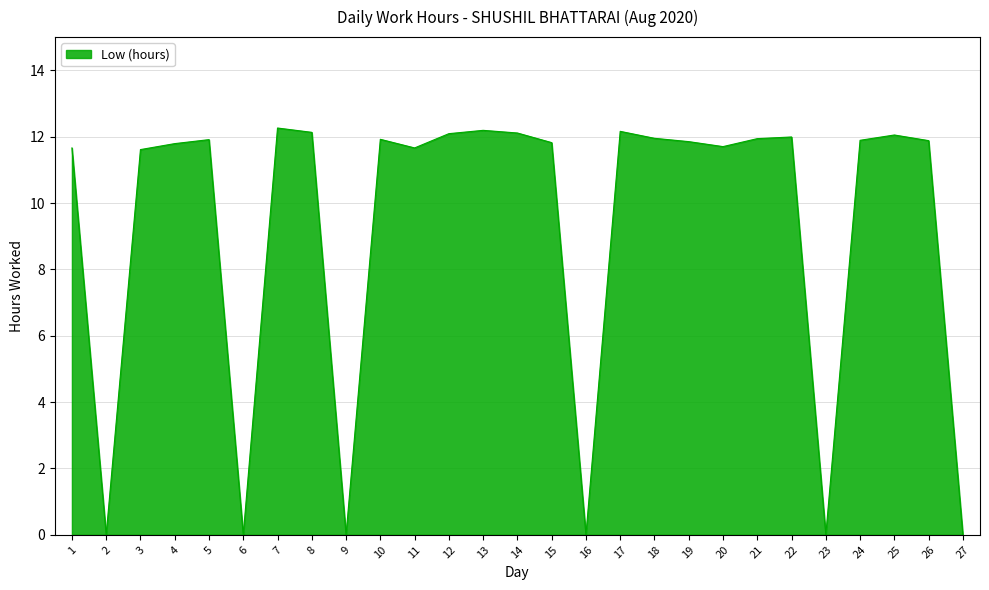

What is the difference between the values at 8 and 11?

0.5